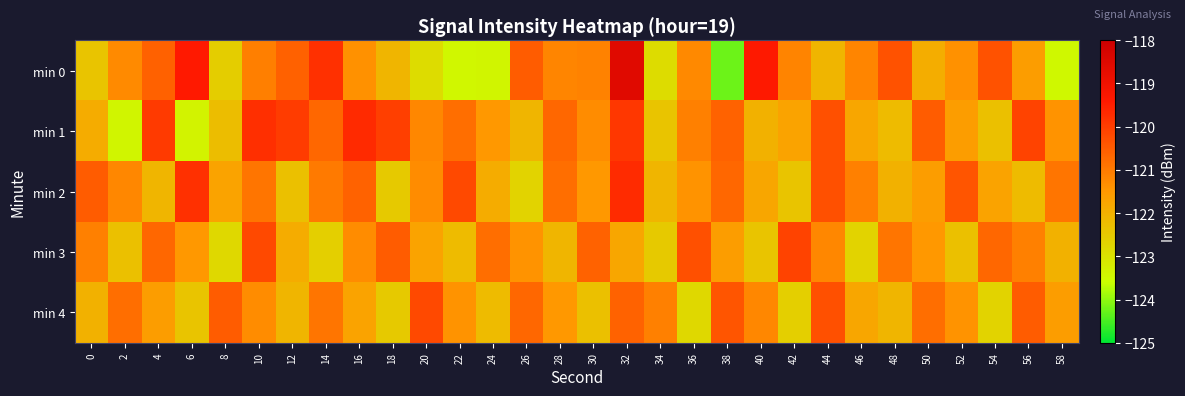

Reading left to right, list all the values displayed in this chart.

min 0: 0=-122.4	2=-121.3	4=-120.6	6=-119.4	8=-122.6	10=-121.1	12=-120.6	14=-119.8	16=-121.4	18=-122.1	20=-122.9	22=-123.4	24=-123.4	26=-120.5	28=-121.2	30=-121.1	32=-118.6	34=-122.9	36=-121.2	38=-124.2	40=-119.4	42=-121.2	44=-122.1	46=-121.2	48=-120.3	50=-121.9	52=-121.4	54=-120.4	56=-121.6	58=-123.5
min 1: 0=-121.9	2=-123.4	4=-120.0	6=-123.4	8=-122.3	10=-119.8	12=-120.0	14=-120.7	16=-119.7	18=-120.0	20=-121.2	22=-120.8	24=-121.5	26=-122.1	28=-120.7	30=-121.3	32=-119.9	34=-122.4	36=-121.1	38=-120.6	40=-122.0	42=-121.7	44=-120.3	46=-121.8	48=-122.2	50=-120.5	52=-121.6	54=-122.3	56=-120.1	58=-121.4
min 2: 0=-120.5	2=-121.2	4=-122.1	6=-119.8	8=-121.7	10=-120.9	12=-122.3	14=-121.0	16=-120.6	18=-122.5	20=-121.3	22=-120.2	24=-121.9	26=-122.7	28=-120.8	30=-121.5	32=-119.7	34=-122.1	36=-121.4	38=-120.7	40=-121.8	42=-122.4	44=-120.3	46=-121.1	48=-122.0	50=-121.6	52=-120.4	54=-121.7	56=-122.2	58=-120.9
min 3: 0=-121.1	2=-122.3	4=-120.7	6=-121.5	8=-122.8	10=-120.2	12=-121.9	14=-122.6	16=-121.3	18=-120.5	20=-121.7	22=-122.2	24=-120.8	26=-121.4	28=-122.1	30=-120.6	32=-121.8	34=-122.5	36=-120.3	38=-121.6	40=-122.4	42=-120.1	44=-121.2	46=-122.7	48=-120.9	50=-121.5	52=-122.3	54=-120.7	56=-121.1	58=-122.0
min 4: 0=-122.0	2=-120.8	4=-121.6	6=-122.4	8=-120.5	10=-121.3	12=-122.1	14=-120.9	16=-121.7	18=-122.5	20=-120.2	22=-121.4	24=-122.2	26=-120.7	28=-121.5	30=-122.3	32=-120.6	34=-121.1	36=-122.8	38=-120.4	40=-121.2	42=-122.6	44=-120.3	46=-121.8	48=-122.1	50=-120.8	52=-121.4	54=-122.7	56=-120.5	58=-121.6